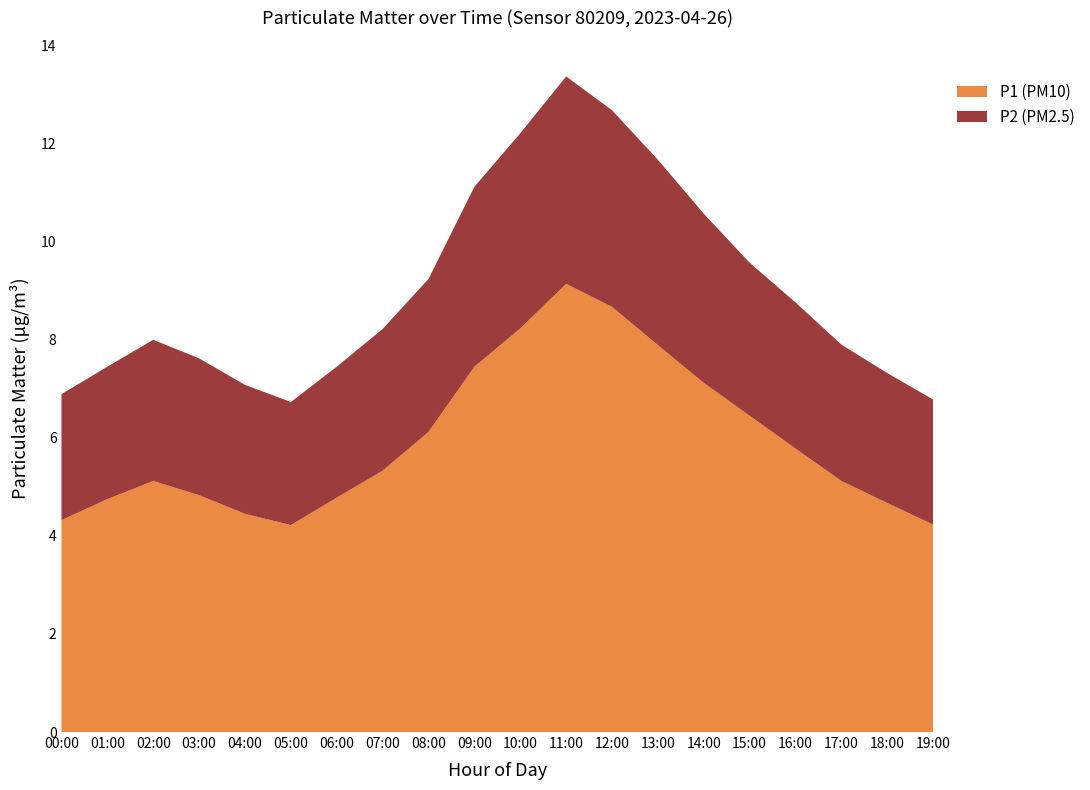

What is the minimum value for P1 (PM10)?

4.2